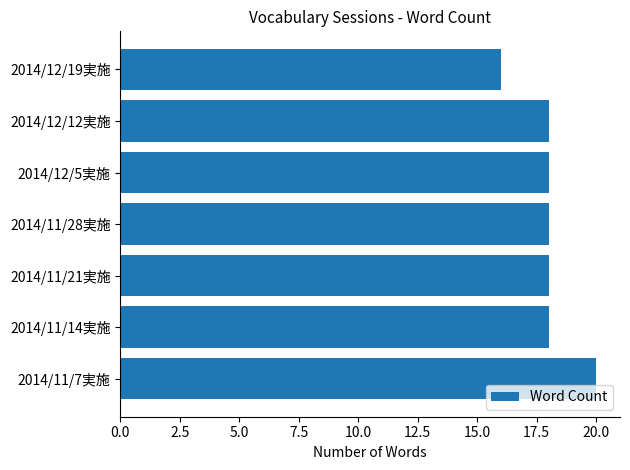

What value does the data have at 2014/11/28実施?

18